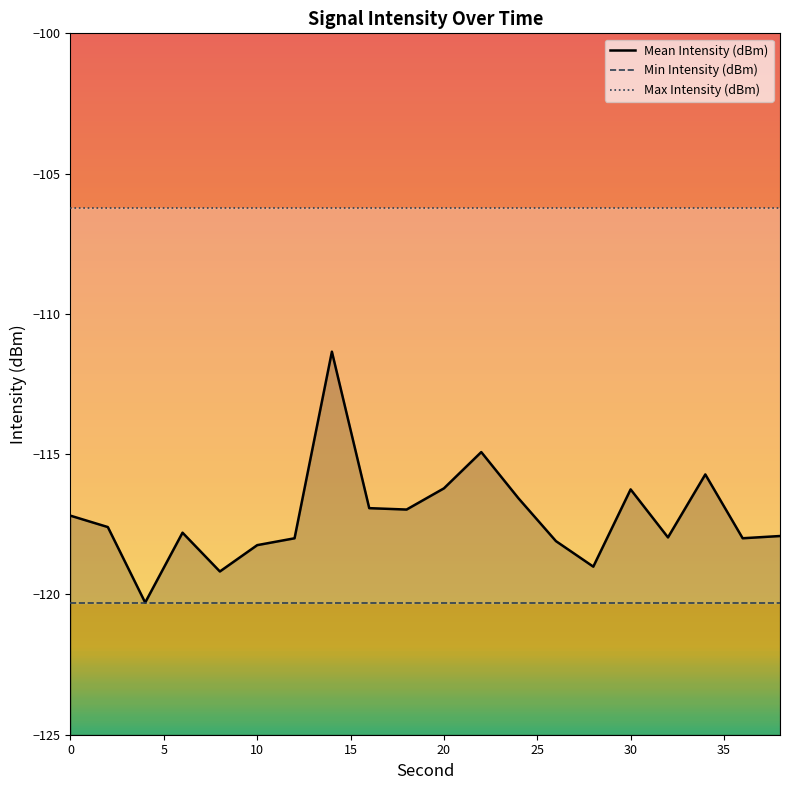

Read the Max Intensity (dBm) value at 20.

-106.2